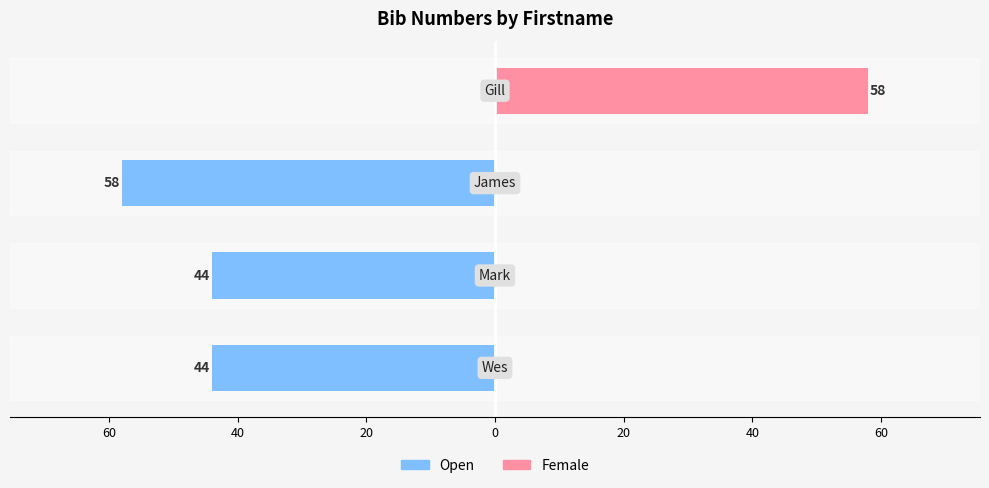

Is it true that Female equals -25 at 40?

False